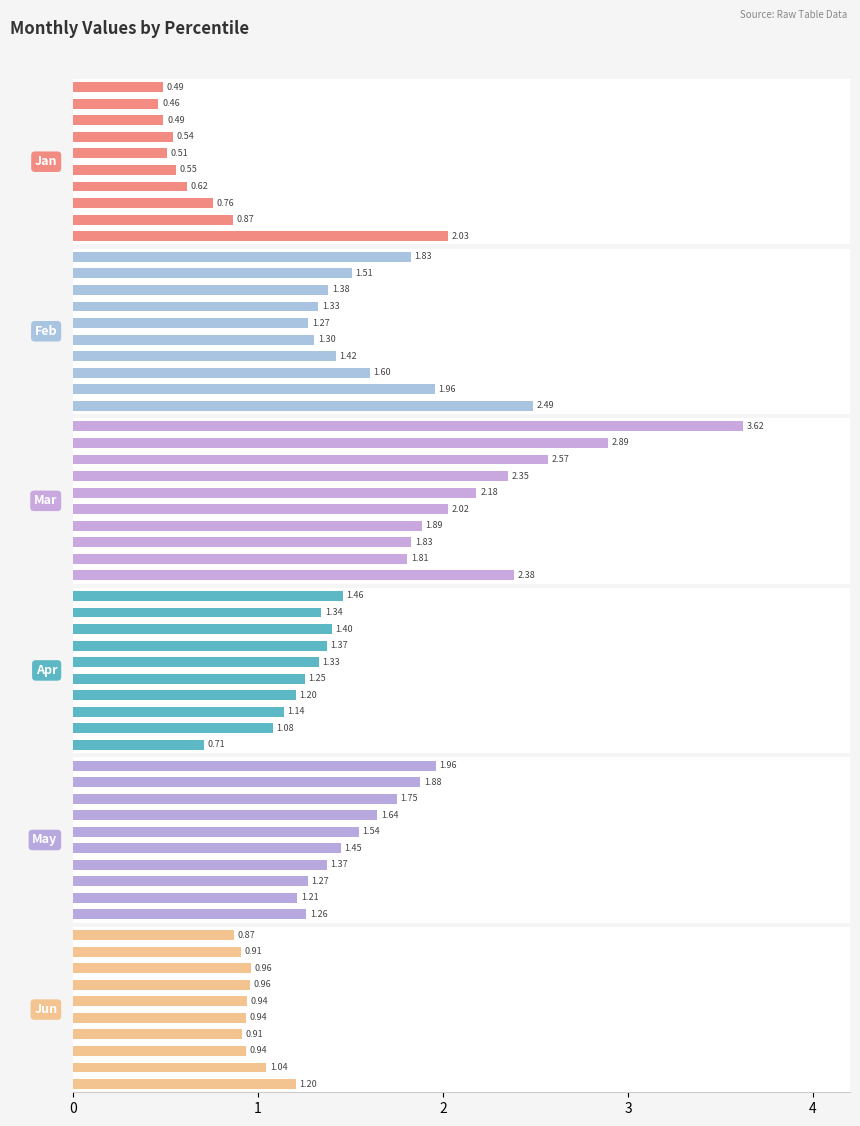

What are all the series names shown in the legend?

Jan, Feb, Mar, Apr, May, Jun